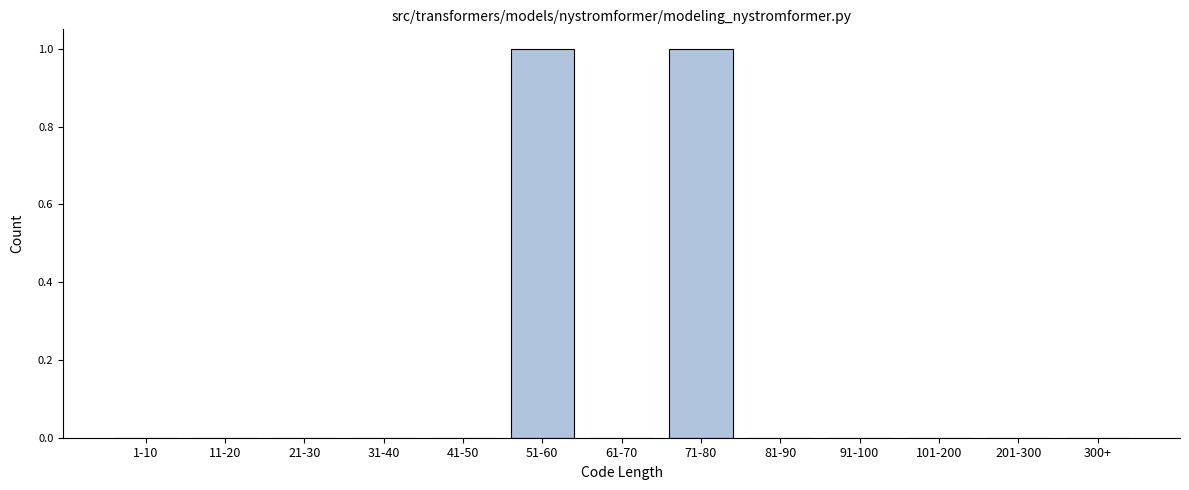

Reading left to right, list all the values displayed in this chart.

1-10=0	11-20=0	21-30=0	31-40=0	41-50=0	51-60=1	61-70=0	71-80=1	81-90=0	91-100=0	101-200=0	201-300=0	300+=0